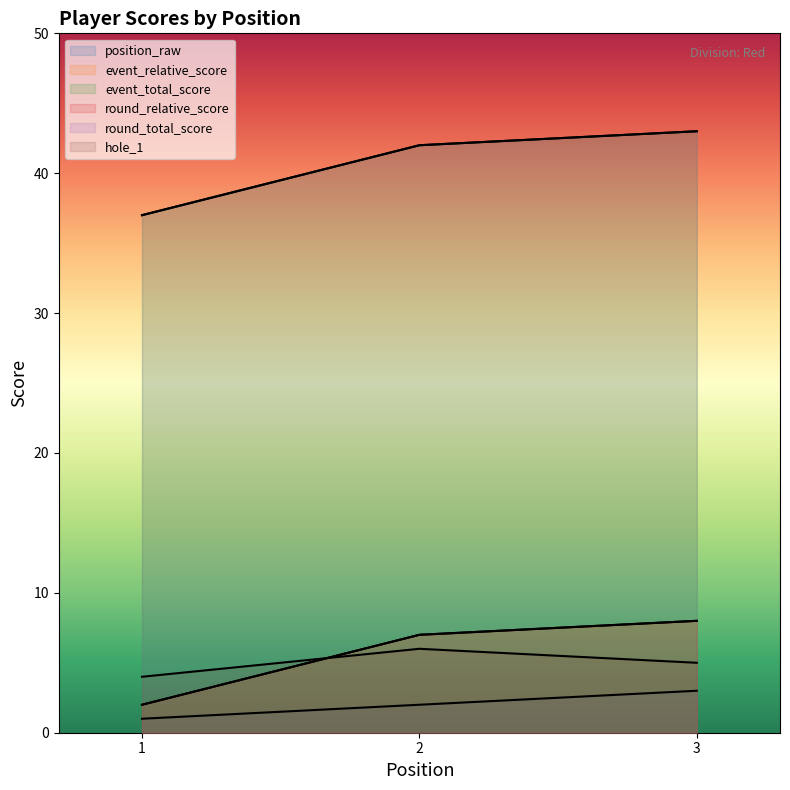

At how many categories does at least one series exceed 41?

2